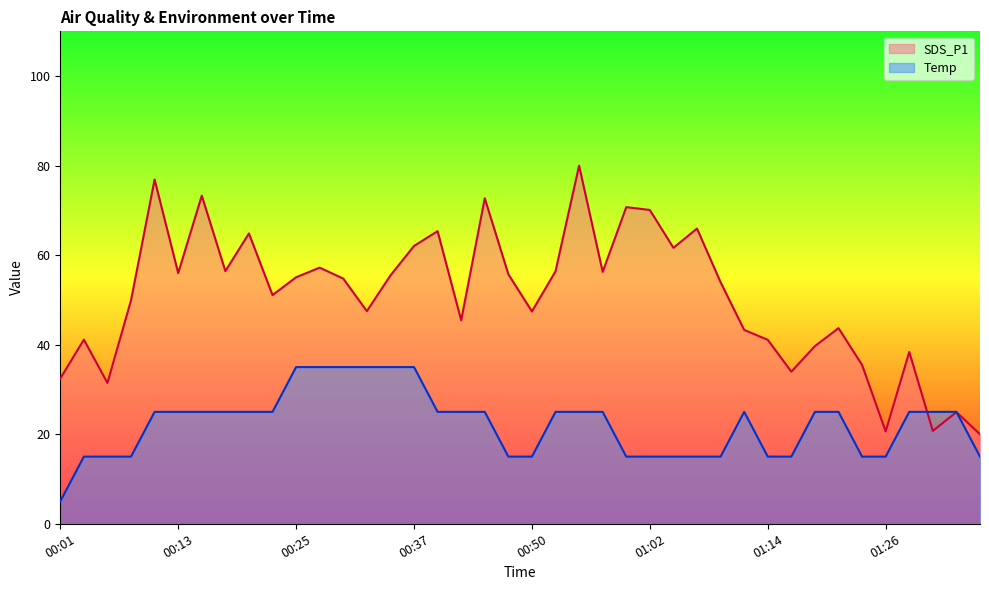

Where does the SDS_P1 series first go above 54?

00:11